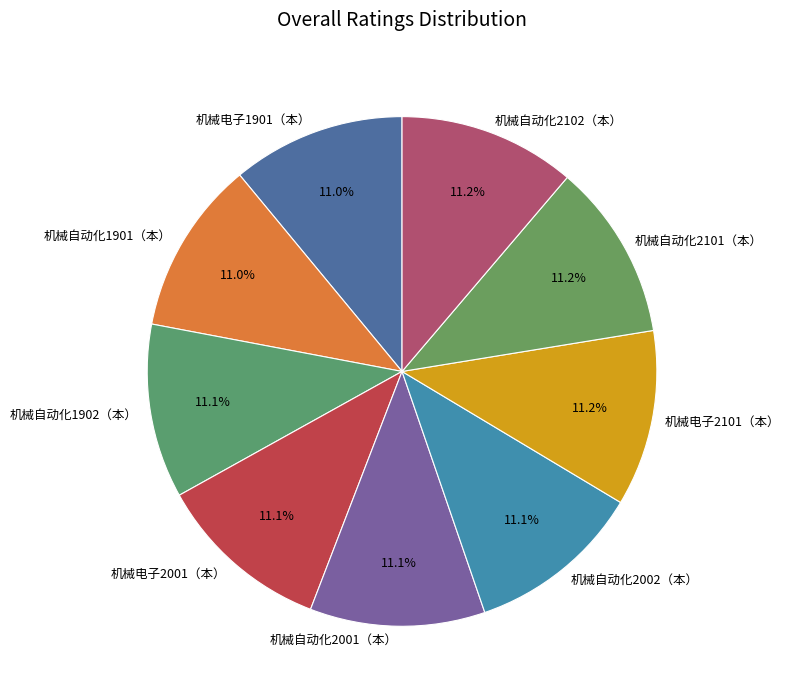

The 机械自动化2002（本） slice represents 11% of the pie. True or false?

True